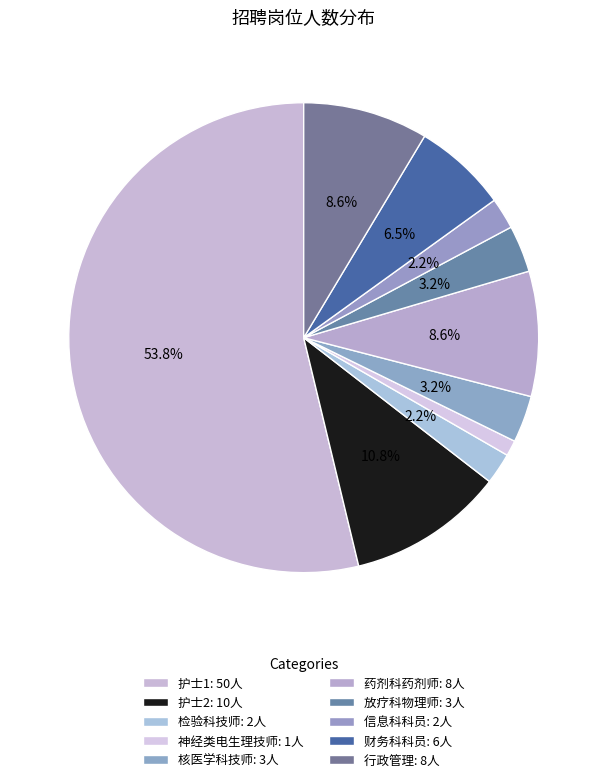

Which category has the biggest portion of the pie?

护士1